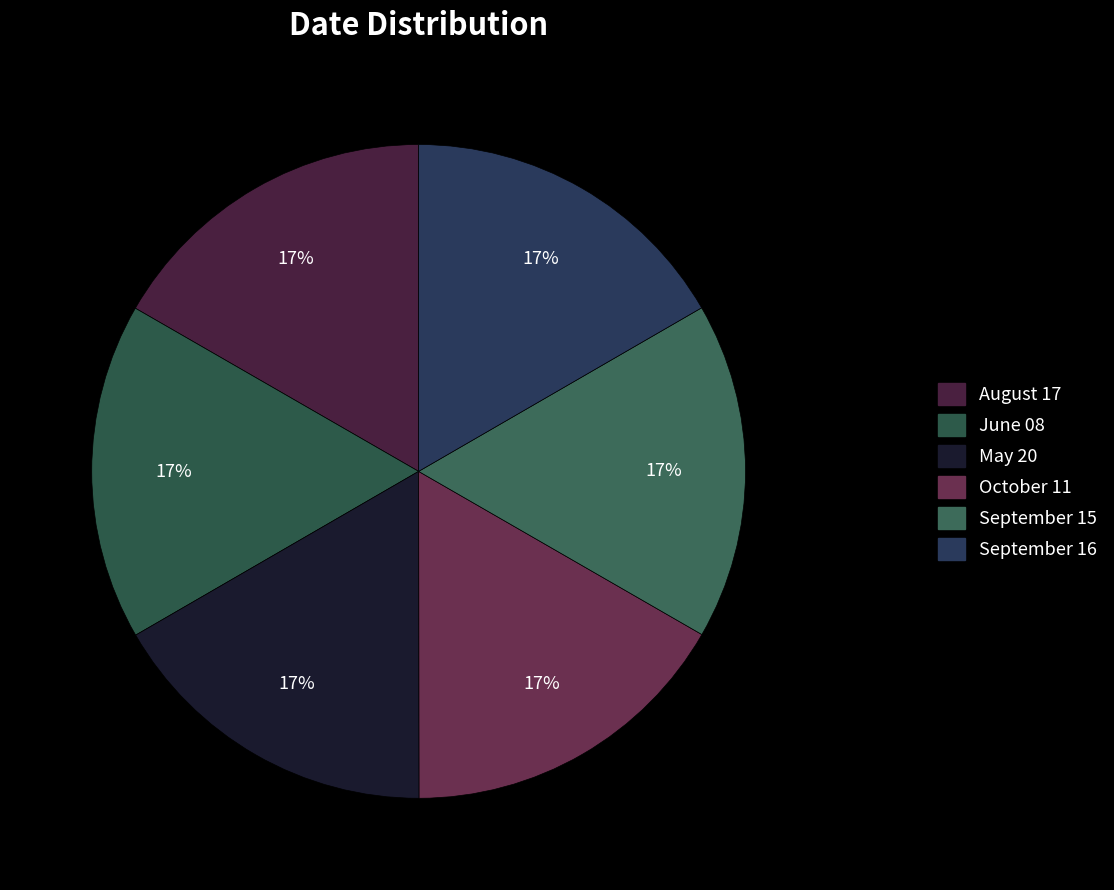

Is May 20 the majority of the pie?

No